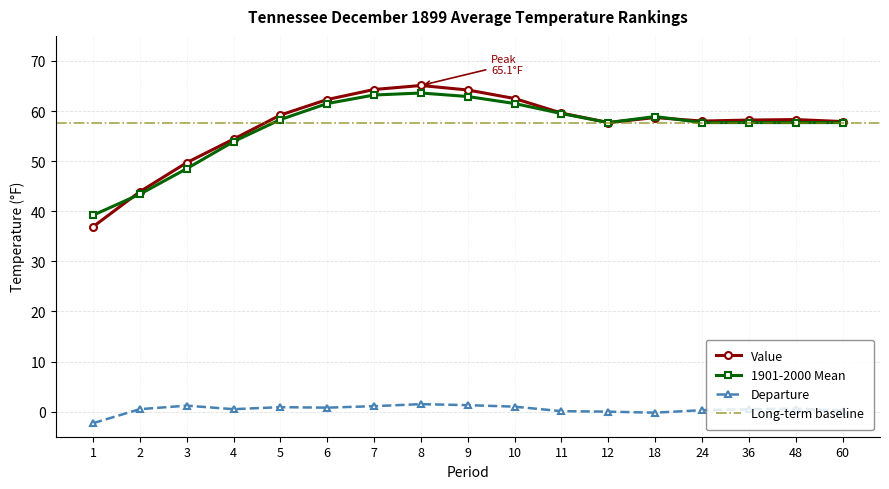

At how many categories does at least one series exceed 10?

17